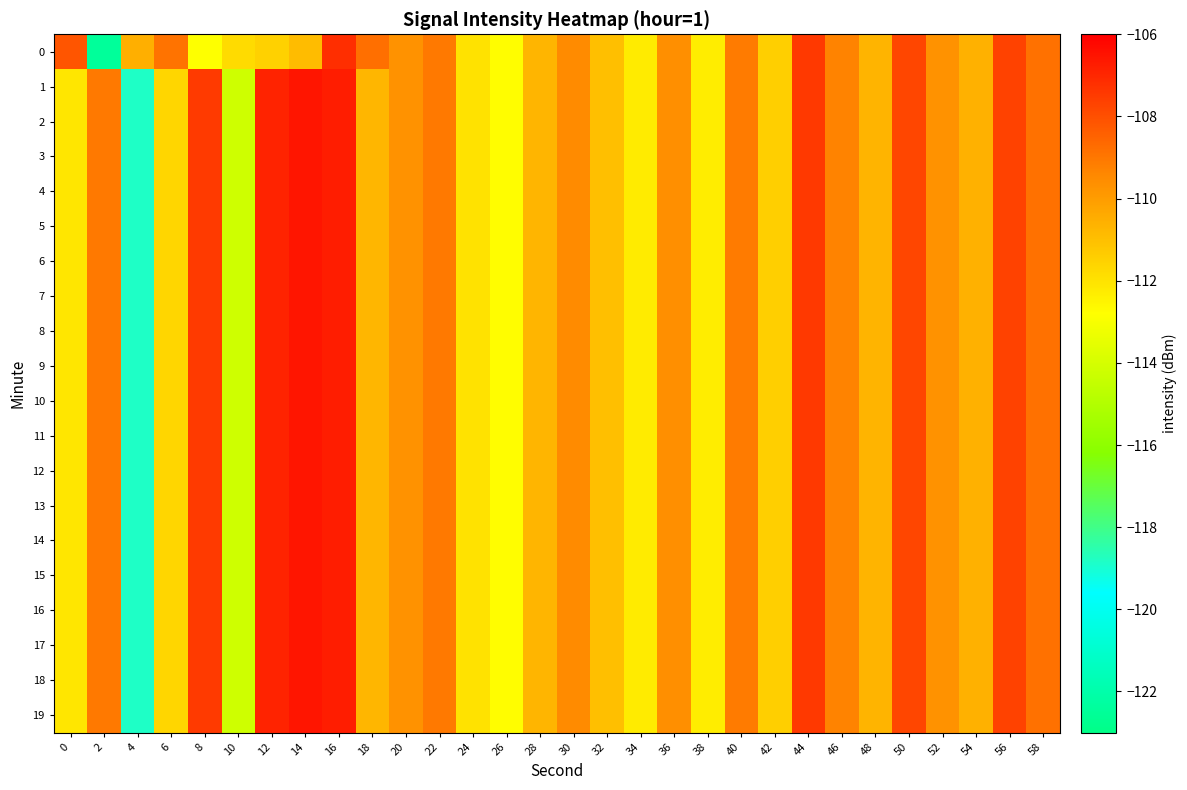

Which has a higher value, 44 or 34?

44